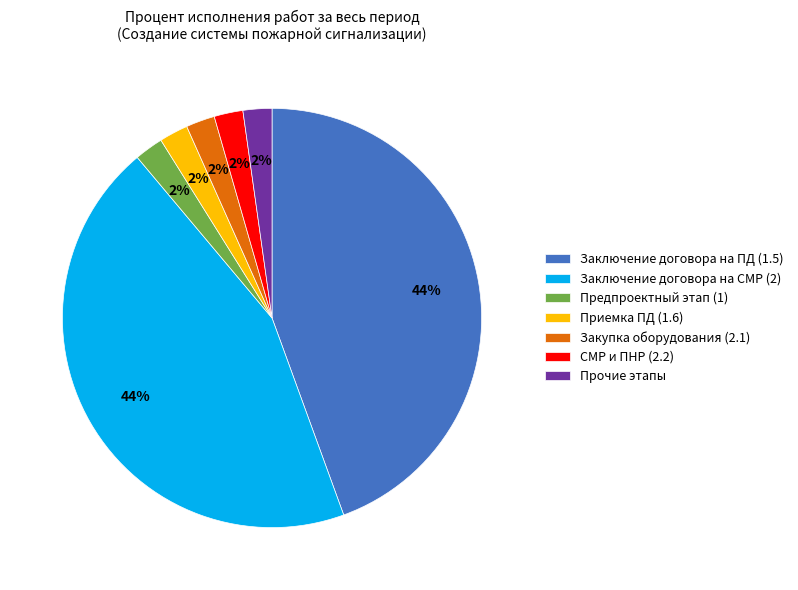

Count the number of slices in the pie.

7